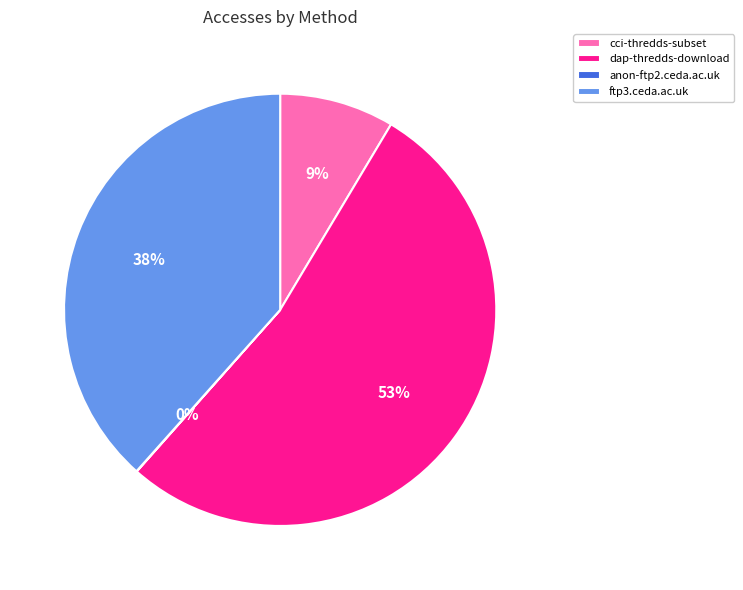

Is it true that cci-thredds-subset is 9% of the pie?

True